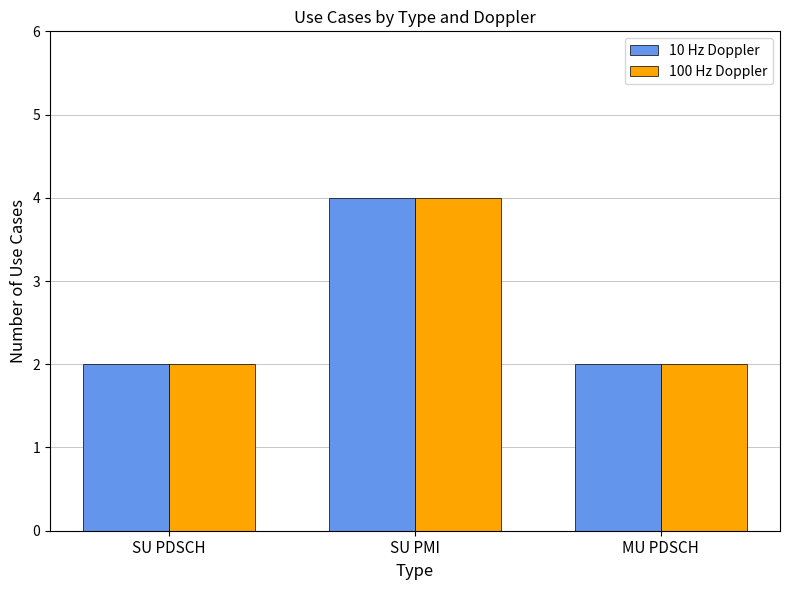

Which label corresponds to the largest value in the chart?

SU PMI